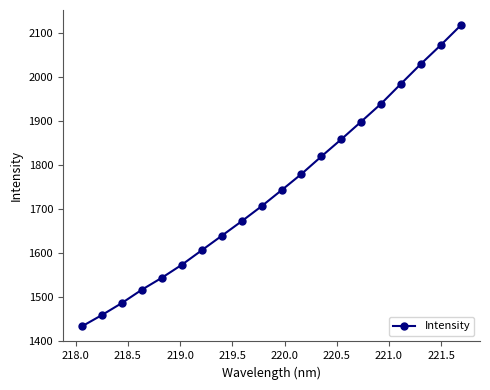

What is the average value?

1743.6